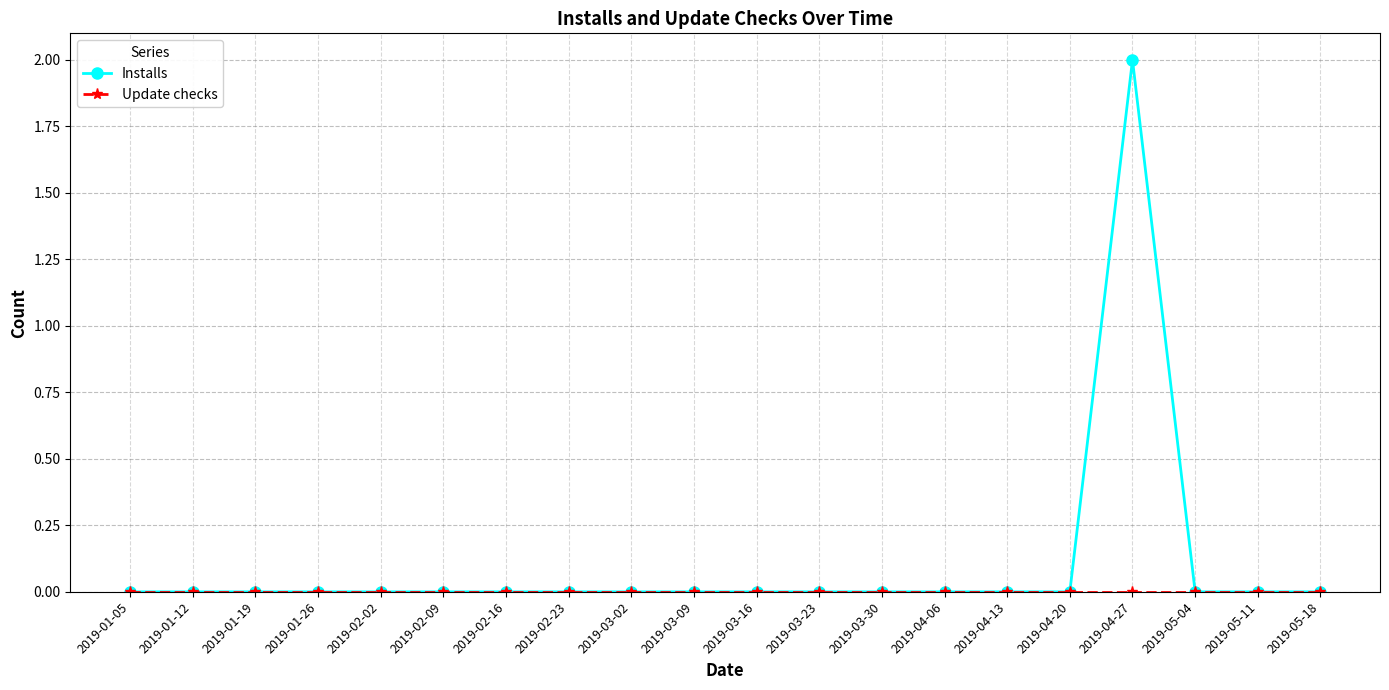

What position from the left is 2019-04-06?

14